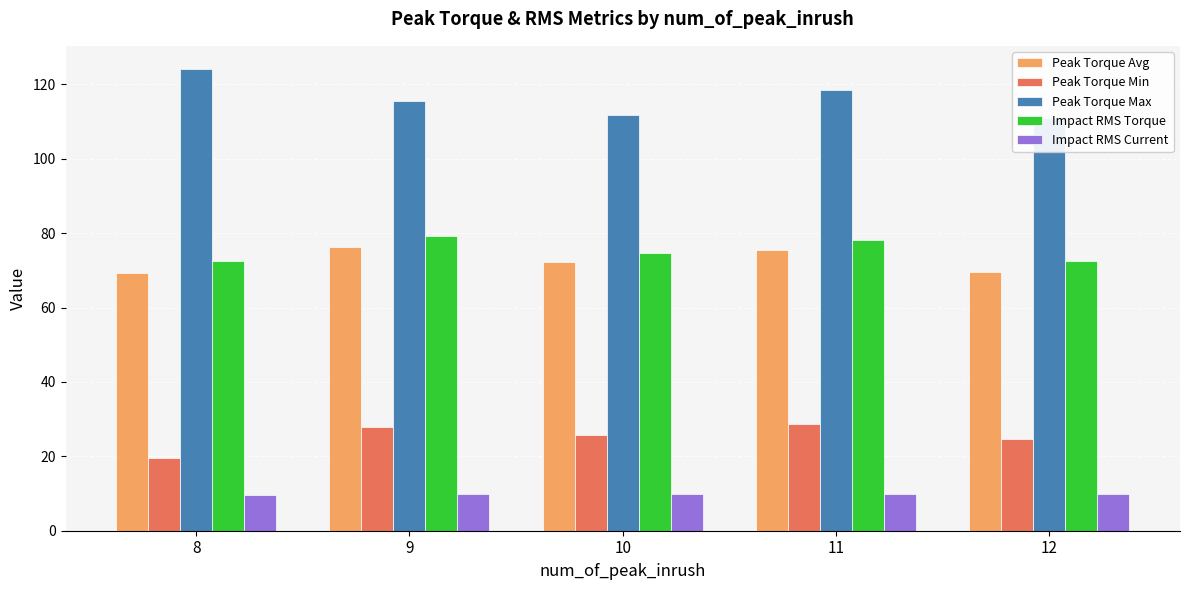

Rank the categories by Peak Torque Avg value from highest to lowest.

9, 11, 10, 12, 8